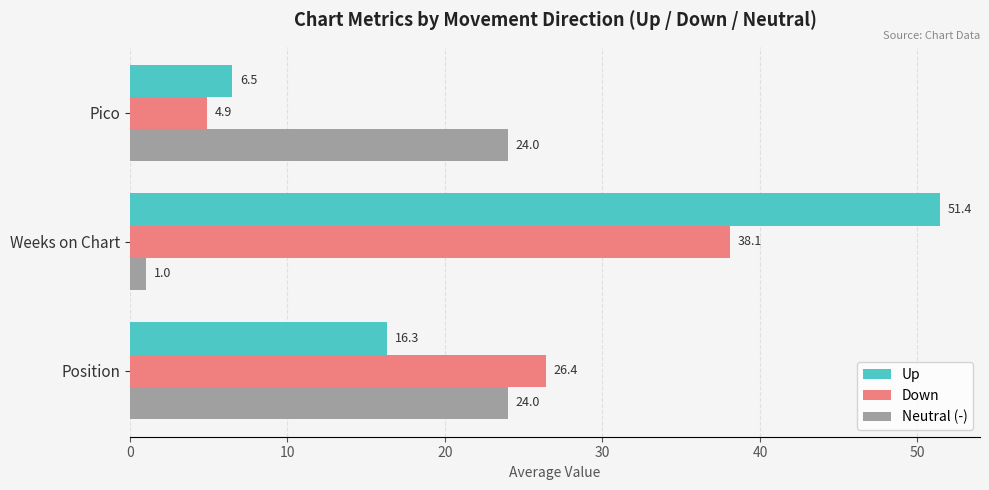

What are all the series names shown in the legend?

Up, Down, Neutral (-)